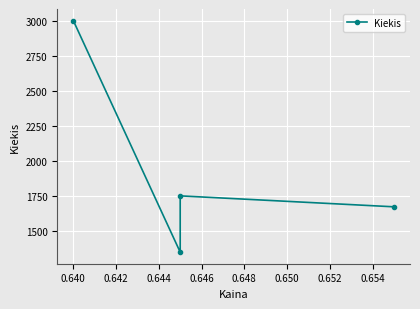

Is it true that the value at 0.638 is 522?

False